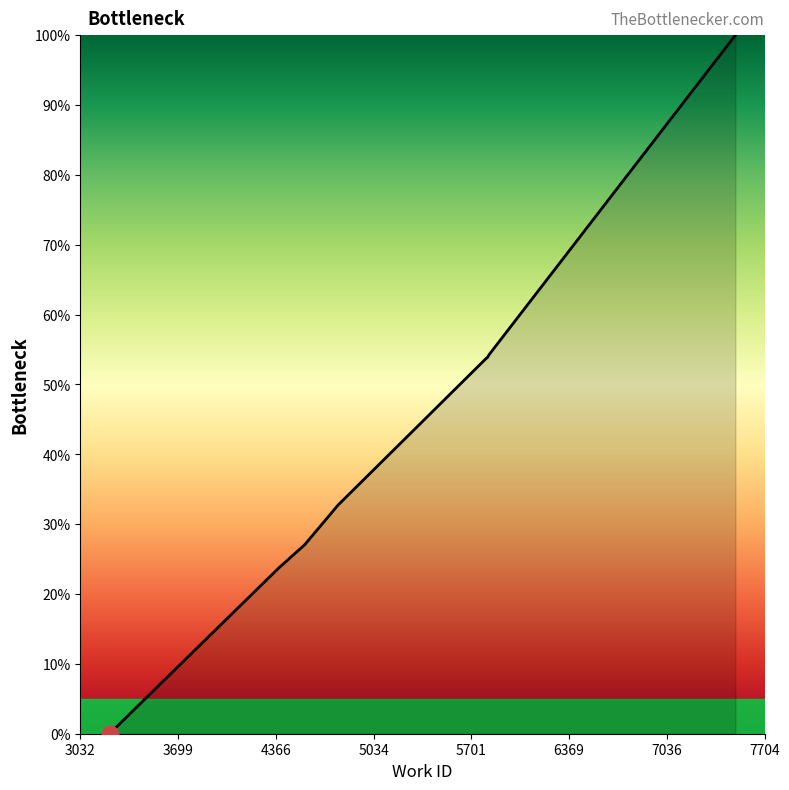

True or false: the data shows 43.7 at 4792.

False